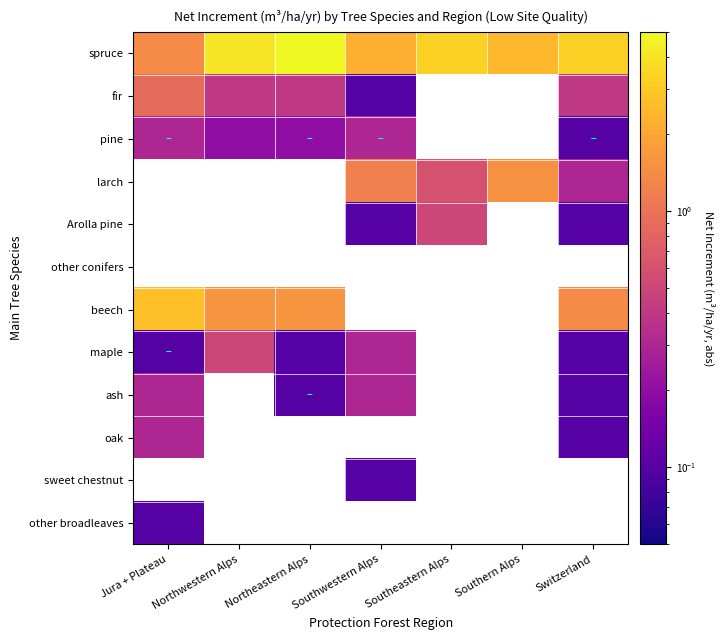

Which category has the highest value across all series?

Northeastern Alps